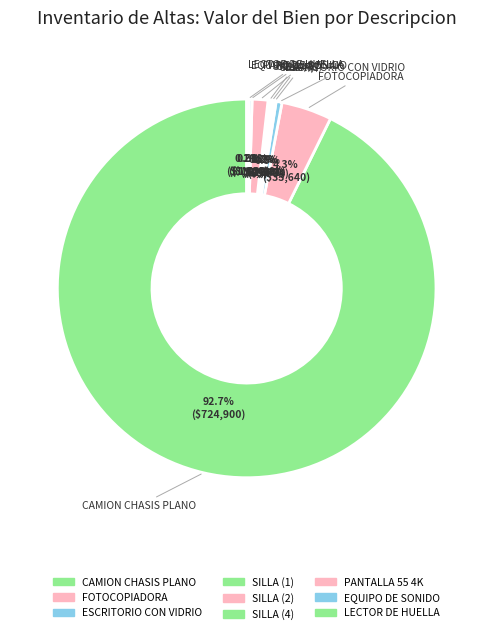

Does any single category account for the majority?

Yes